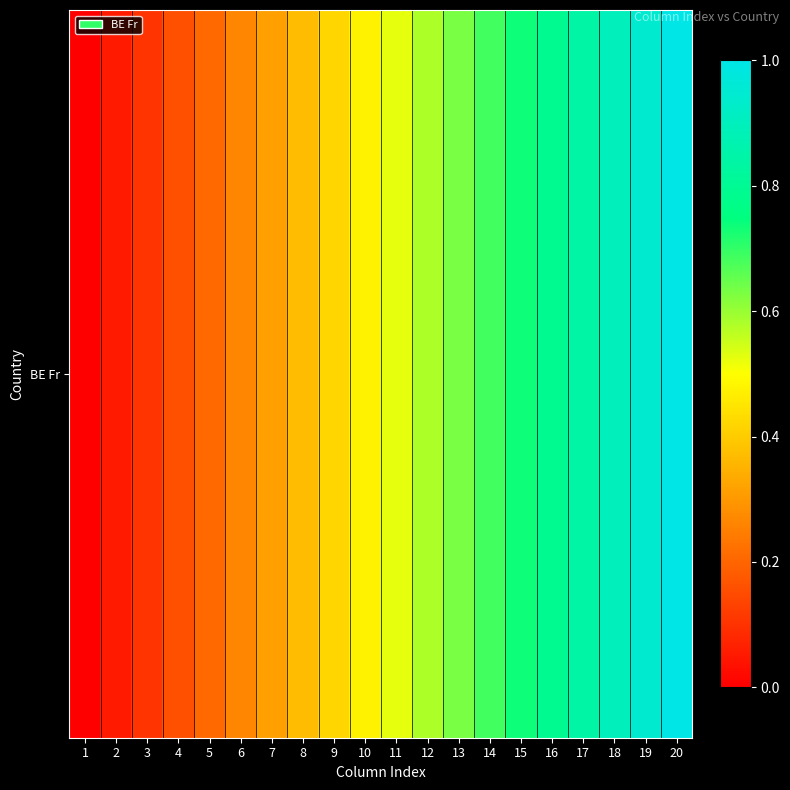

Reading right to left, what are all the values shown in this chart?

20=1.0	19=0.9	18=0.9	17=0.8	16=0.8	15=0.7	14=0.7	13=0.6	12=0.6	11=0.5	10=0.5	9=0.4	8=0.4	7=0.3	6=0.3	5=0.2	4=0.2	3=0.1	2=0.1	1=0.0